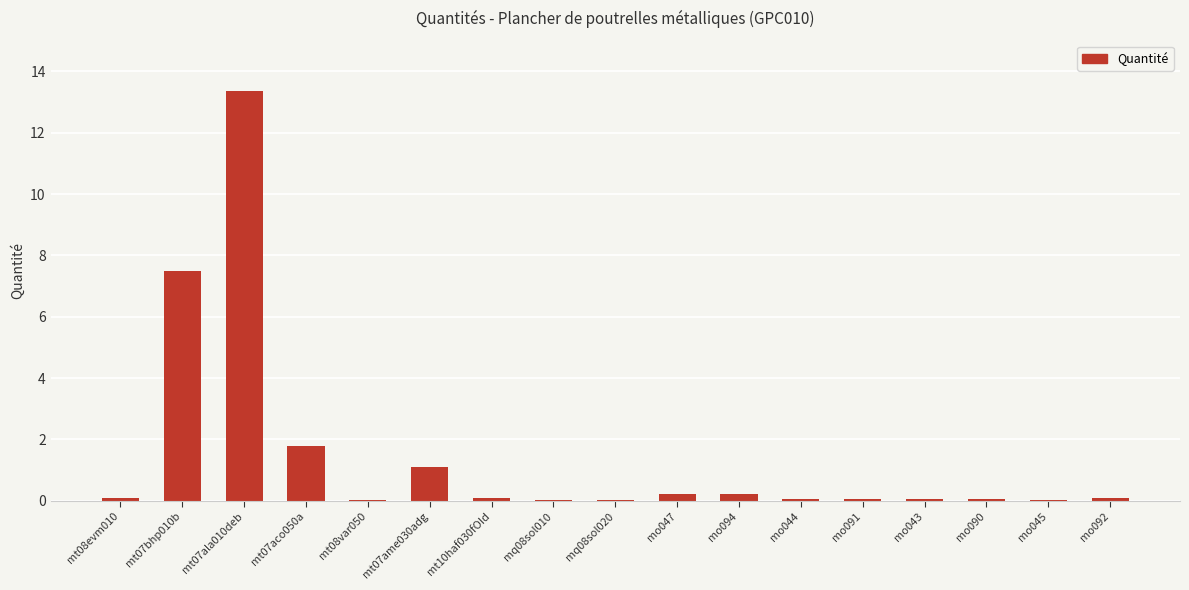

What is the maximum value shown in the chart?

13.4